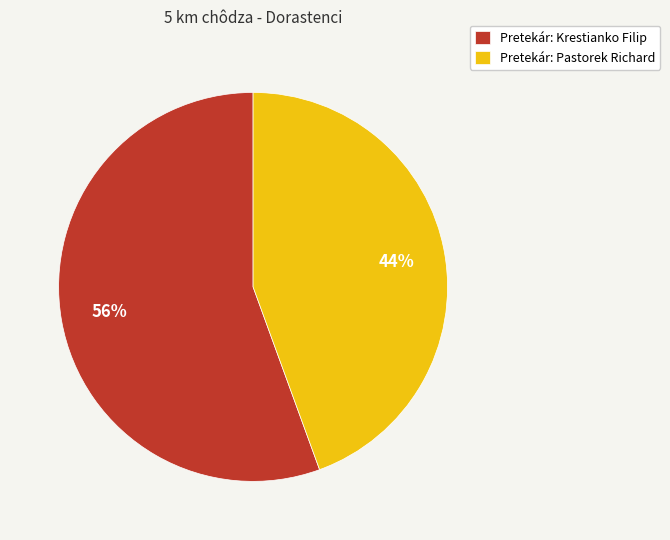

To the nearest percent, what percentage of the pie is Pretekár: Pastorek Richard?

44%